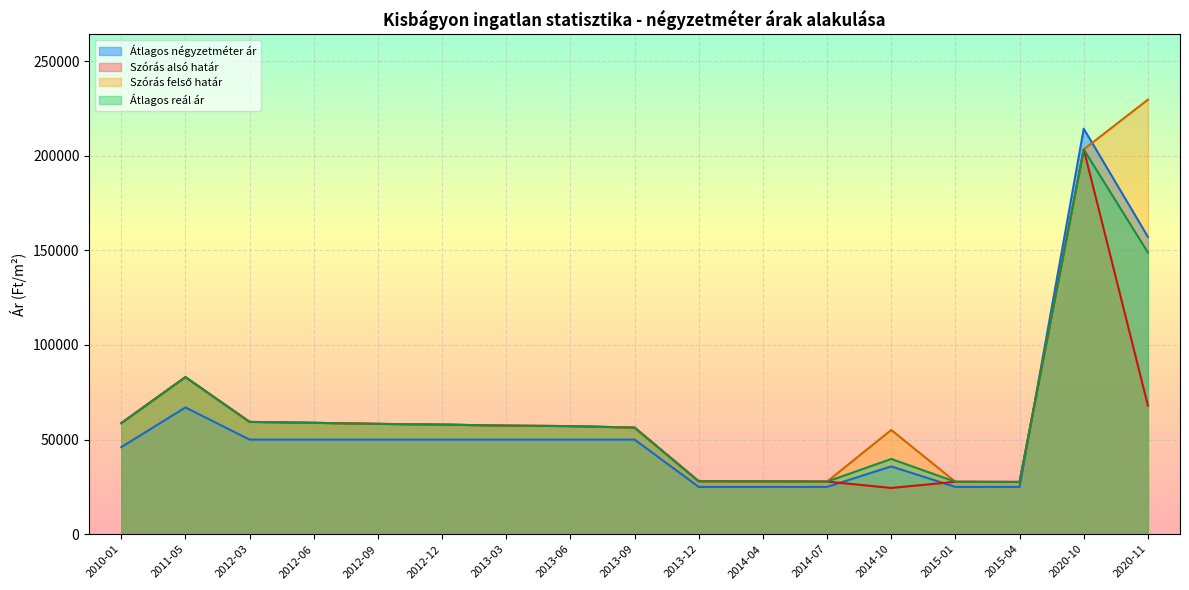

The Átlagos négyzetméter ár series shows 50000 at 2012-06. True or false?

True